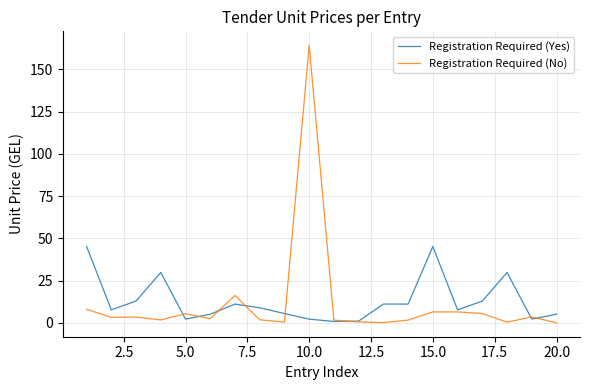

Which series has the widest spread of values?

Registration Required (No)